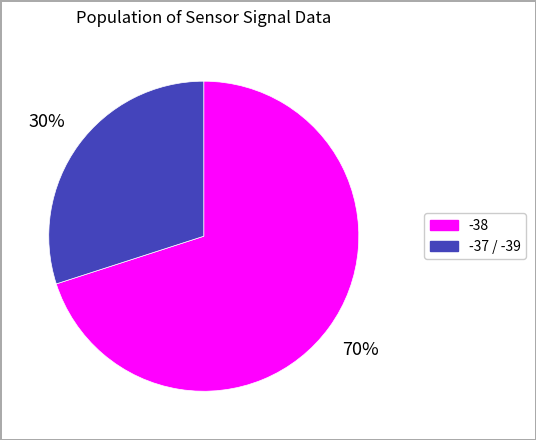

Does any single category account for the majority?

Yes